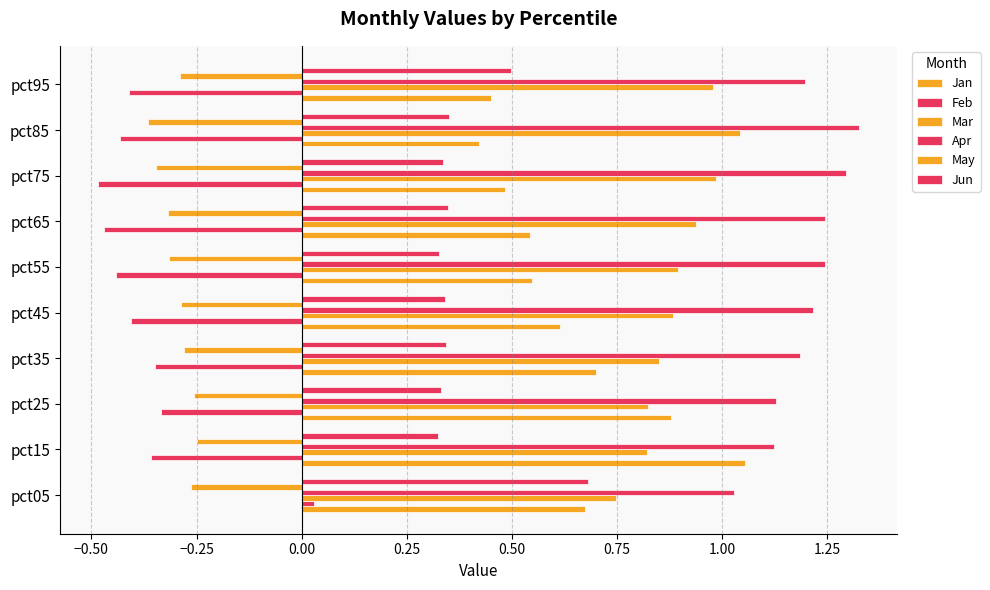

How many data points does each series have?

10